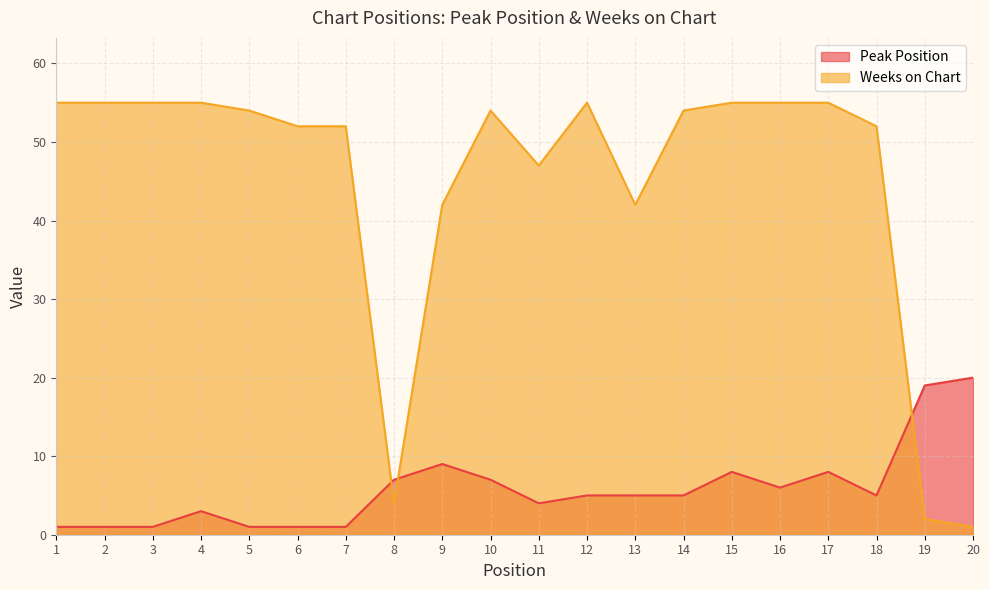

What is the sum of the Weeks on Chart values at 9 and 20?

43